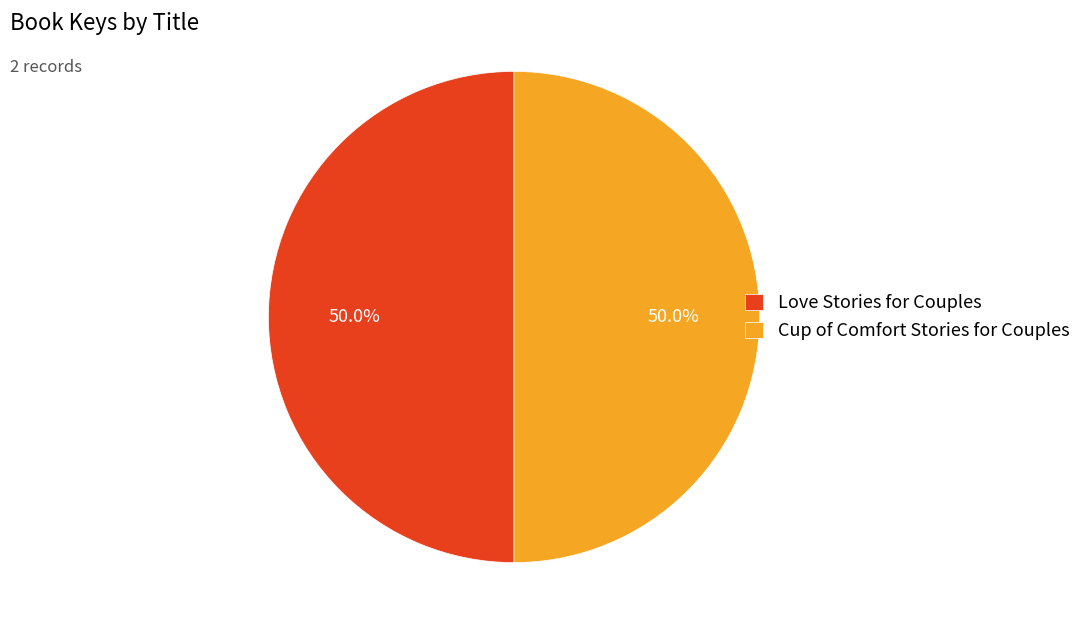

What portion of the pie excludes Love Stories for Couples?

50.0%